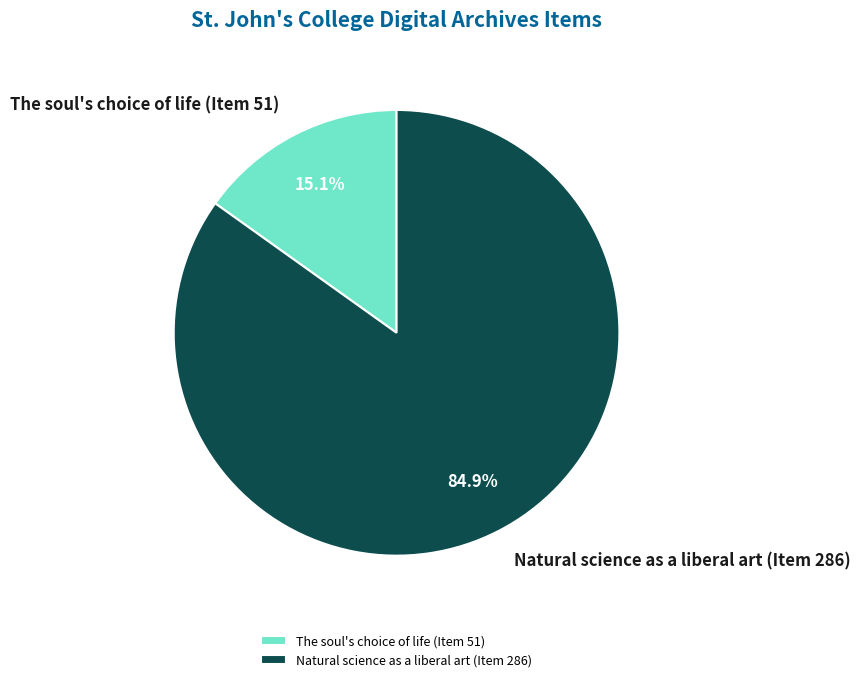

Which slice is the smallest?

The soul's choice of life (Item 51)